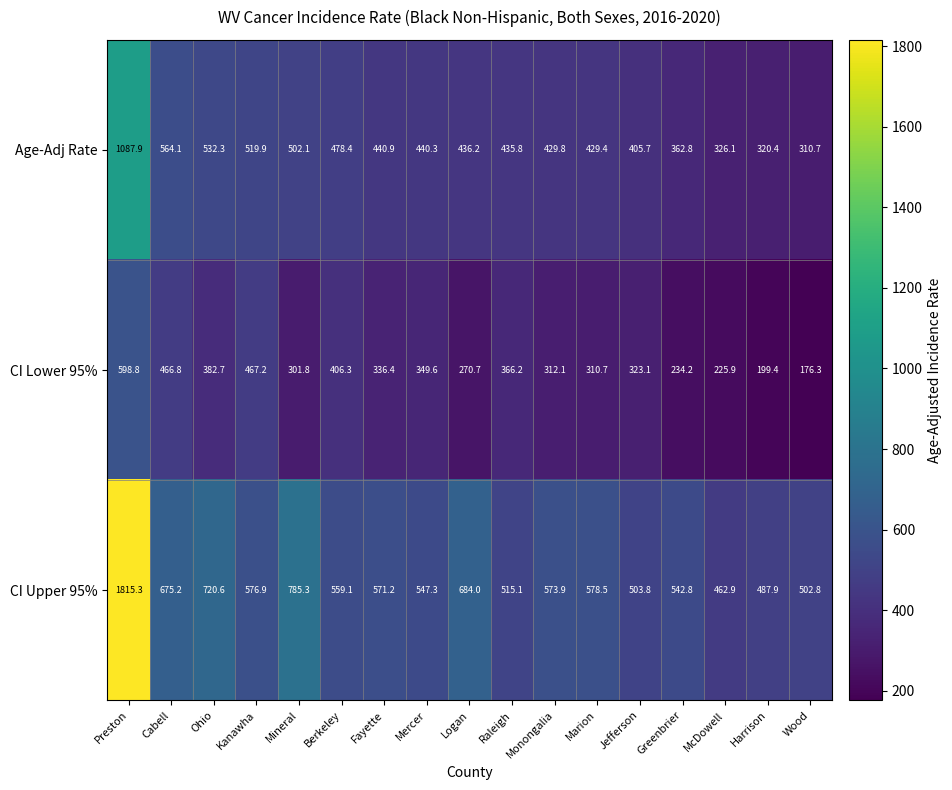

At which label does CI Upper 95% first exceed 571?

Preston